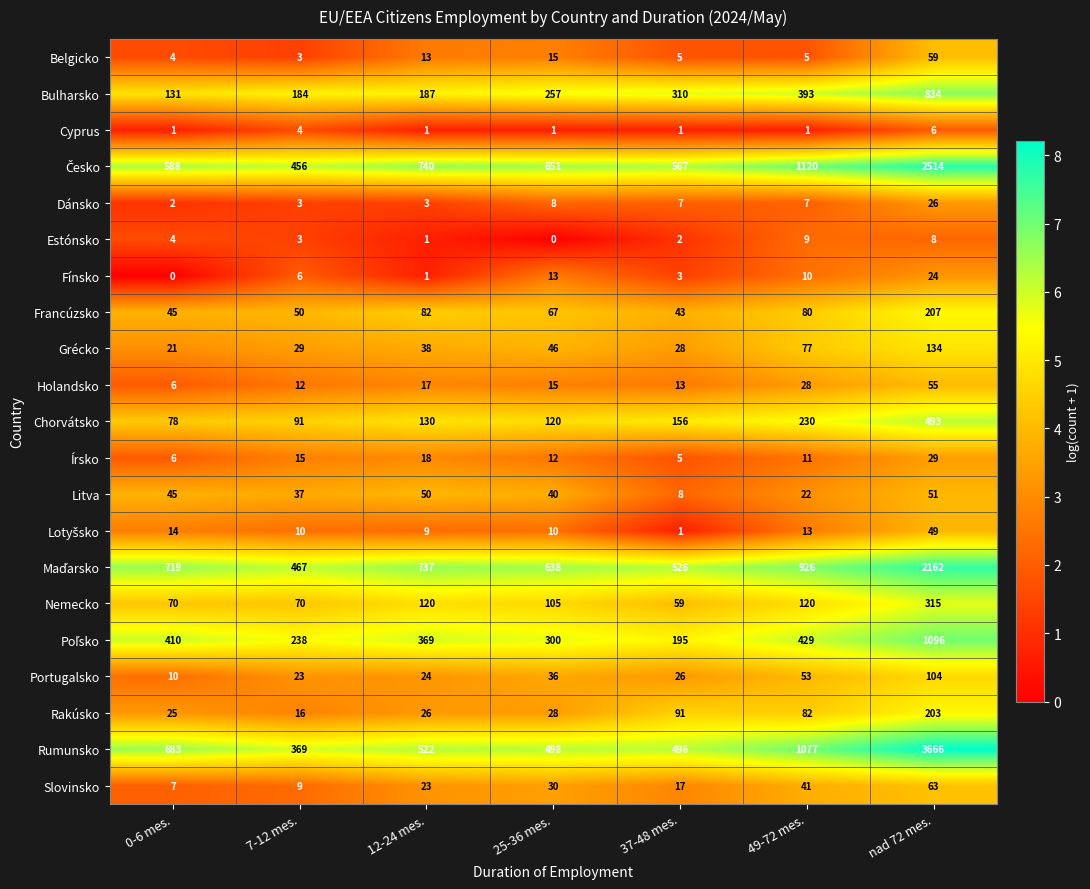

Which series has the largest total across all categories?

Rumunsko